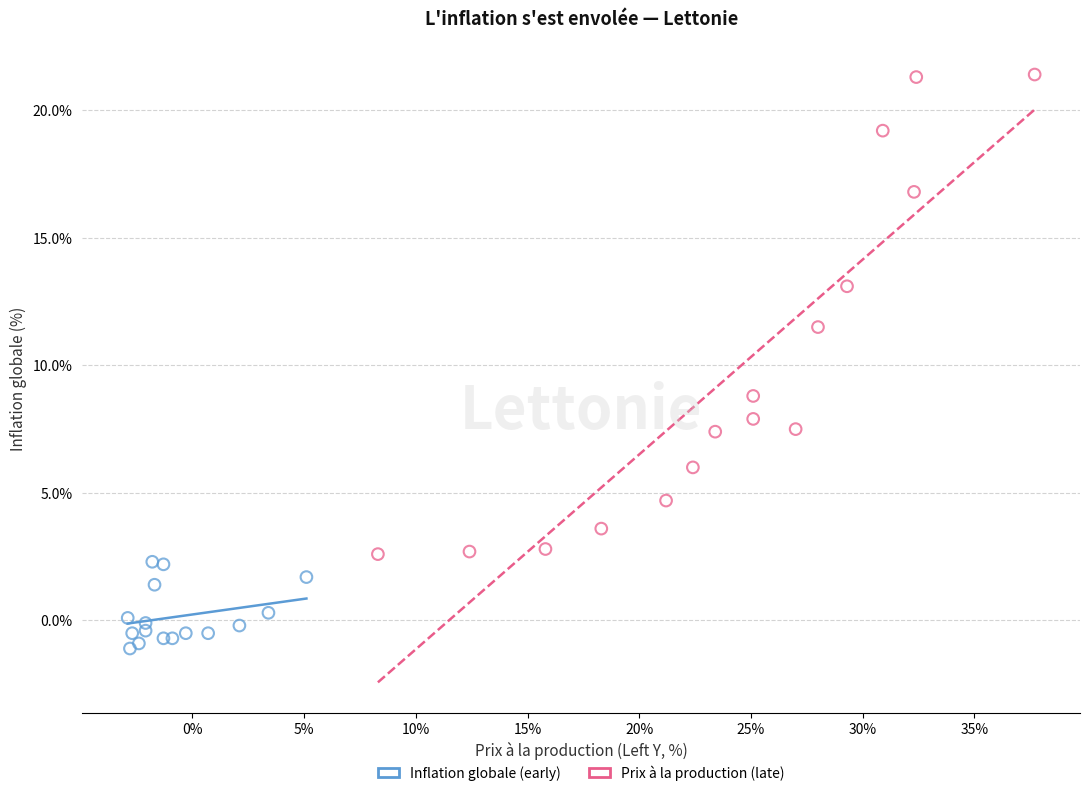

Which series has the largest Y range (max minus min)?

Prix à la production (late)